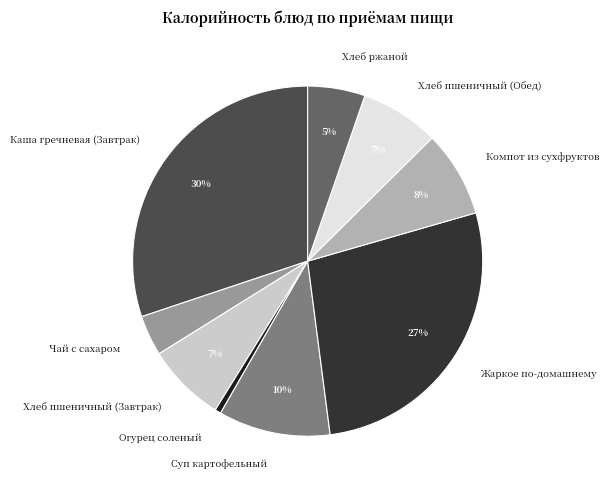

Does Хлеб пшеничный (Обед) represent more than half of the total?

No